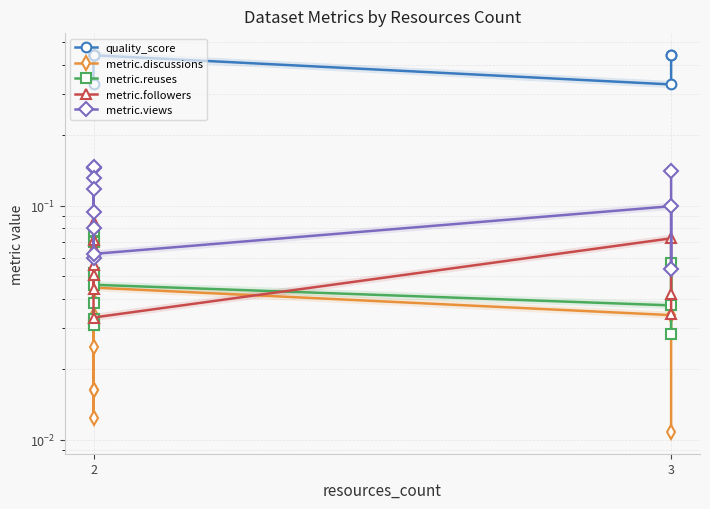

At which category does the chart reach its peak across all series?

2